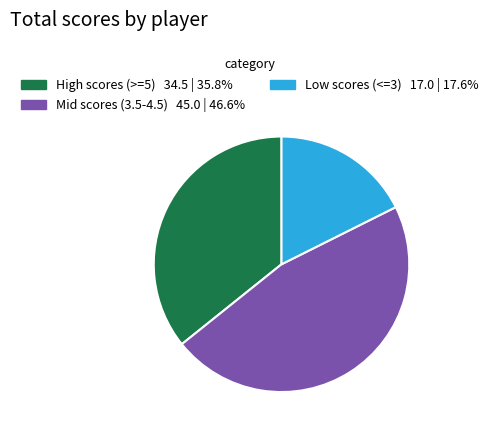

Is there any slice that represents more than half of the pie?

No